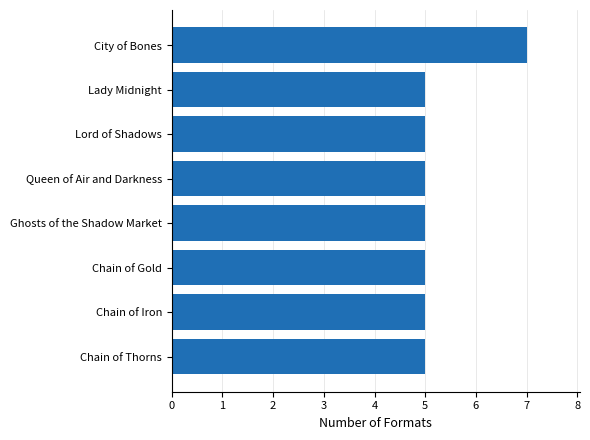

Read the value at Ghosts of the Shadow Market.

5